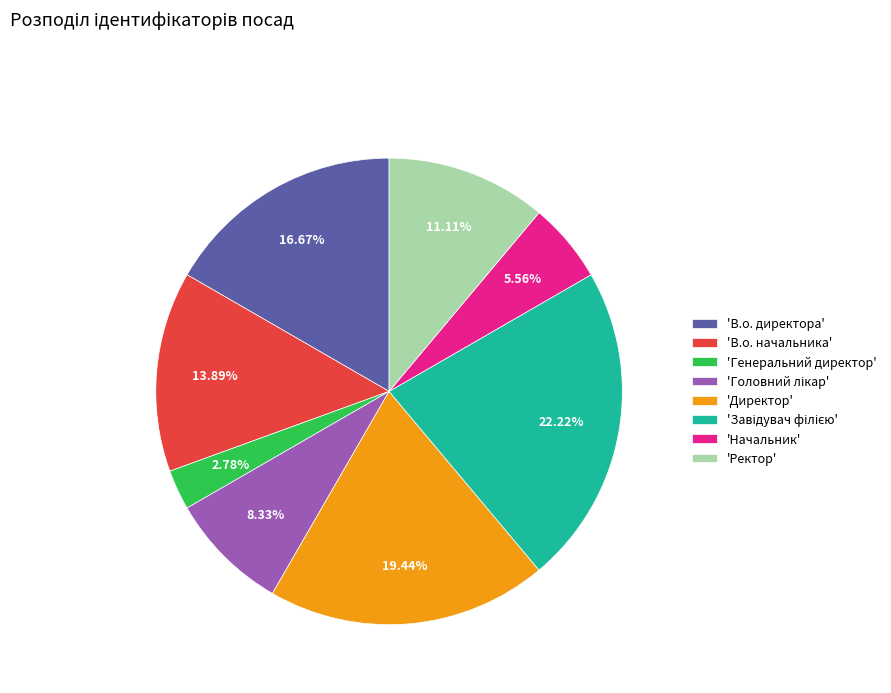

What is the smallest slice in the pie chart?

'Генеральний директор'